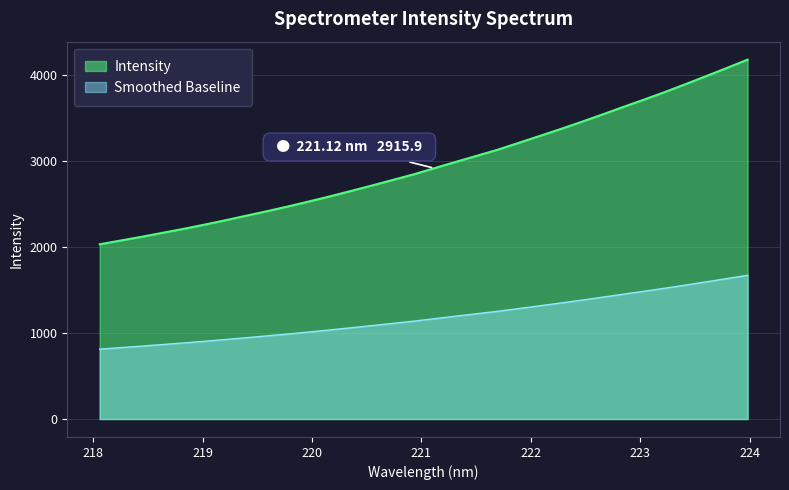

True or false: the data shows 1396.3 at 220.5444.

False